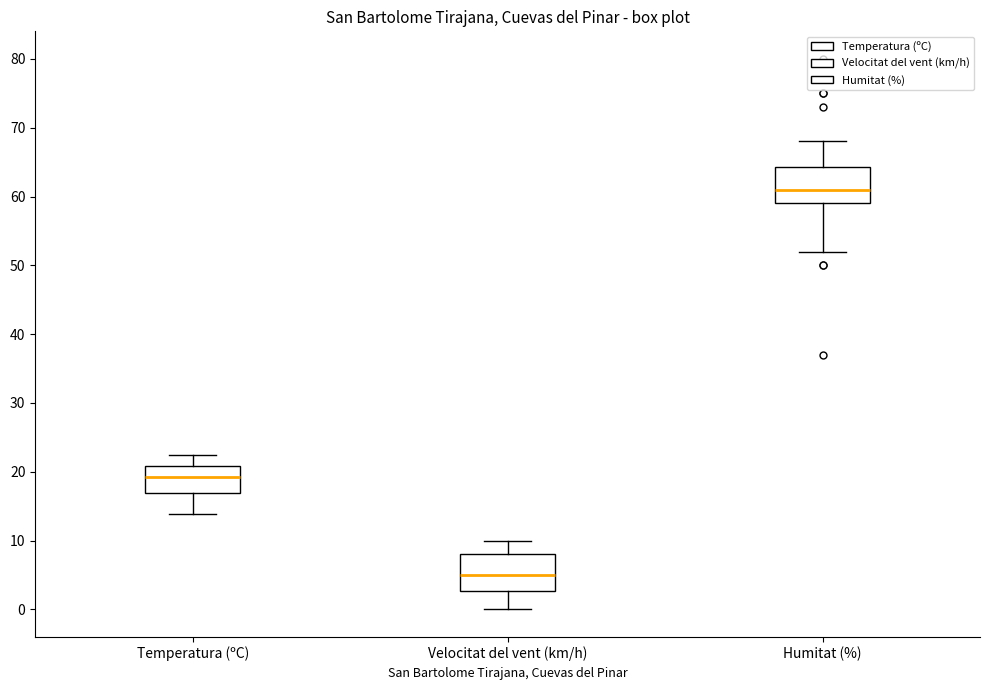

Where does the lower whisker of the box for Velocitat del vent (km/h) end on the y-axis? The values are not printed on the chart, so give them approximately, as read against the axis.

0